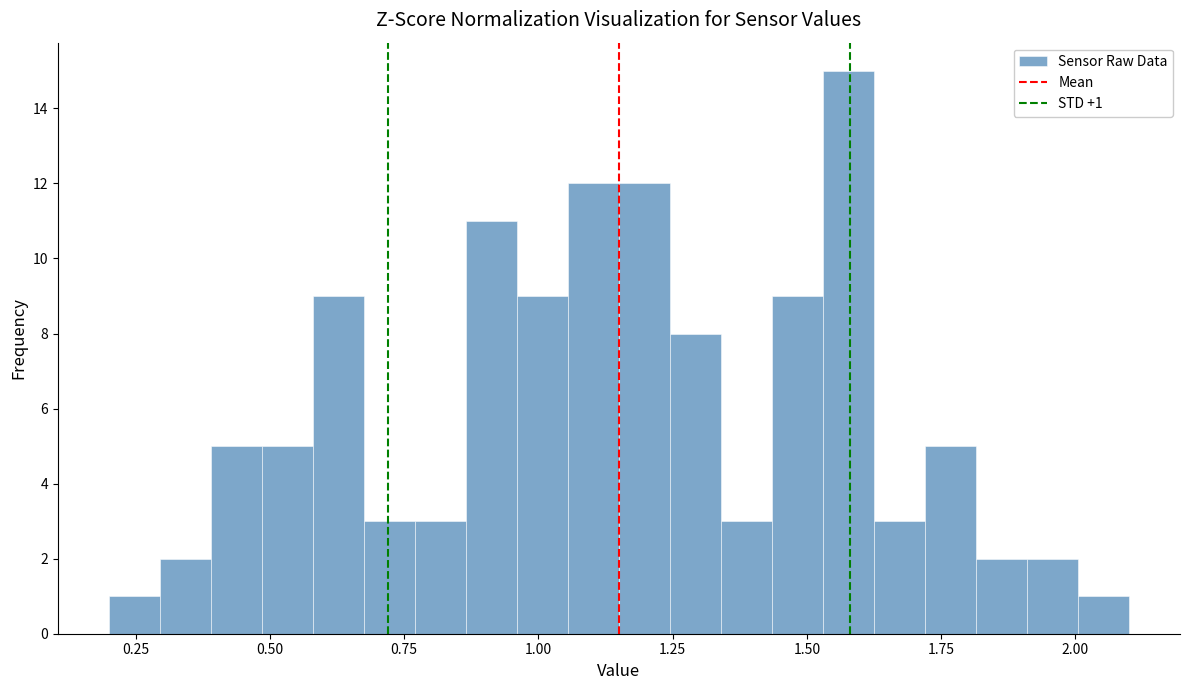

Around what value on the x-axis is the tallest bar? Give the approximate position of its centre, as read against the axis.

1.60